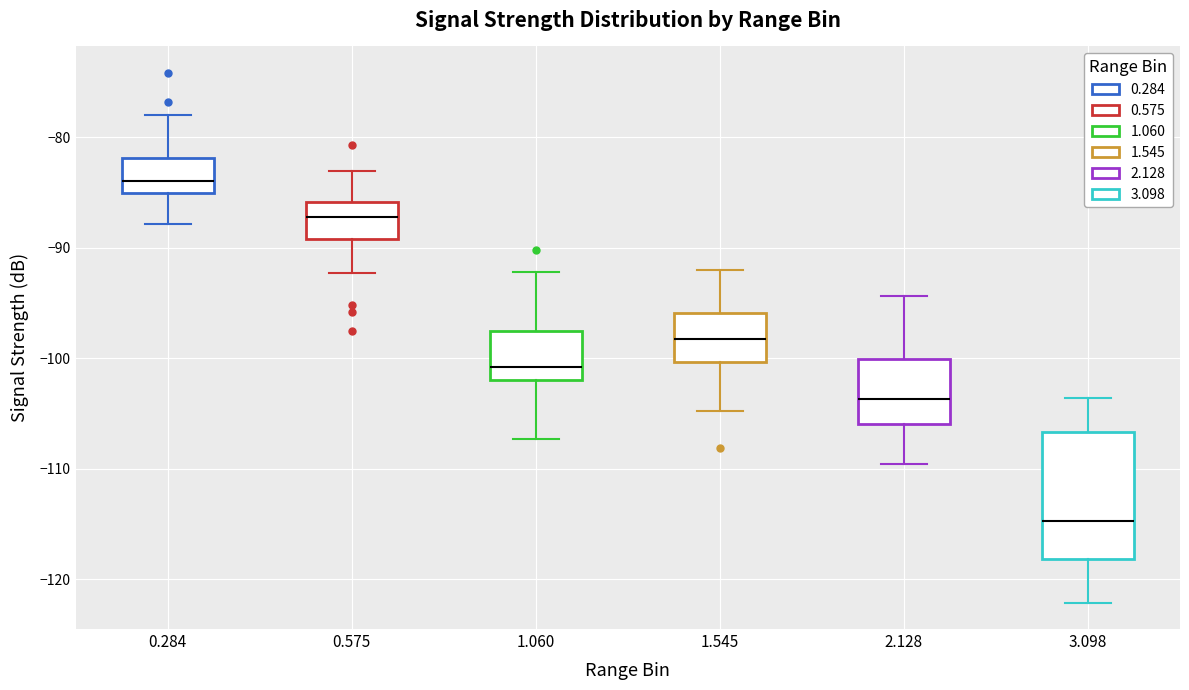

Reading left to right, transcribe this box plot: for each box, give where its median line is, the range the box spans, and where its two whiskers end, as read against the y-axis. The values are not printed on the chart, so give them approximately, as read against the axis.

0.284: median -84, box -85 to -82, whiskers -88 to -78
0.575: median -87, box -89 to -86, whiskers -92 to -83
1.060: median -101, box -102 to -98, whiskers -107 to -92
1.545: median -98, box -100 to -96, whiskers -105 to -92
2.128: median -104, box -106 to -100, whiskers -110 to -94
3.098: median -115, box -118 to -107, whiskers -122 to -104